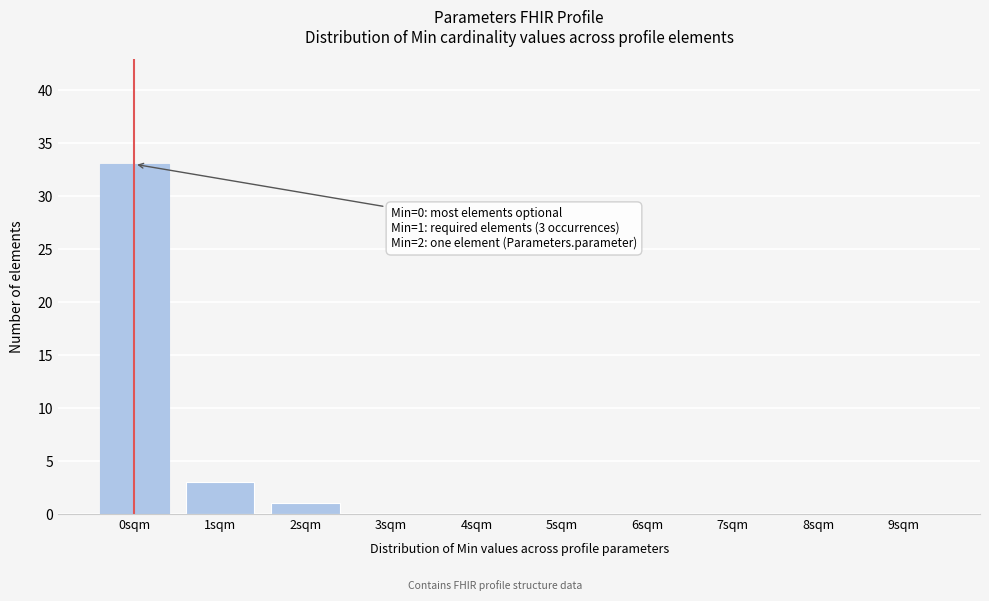

Reading left to right, what are all the values shown in this chart?

0sqm=33	1sqm=3	2sqm=1	3sqm=0	4sqm=0	5sqm=0	6sqm=0	7sqm=0	8sqm=0	9sqm=0